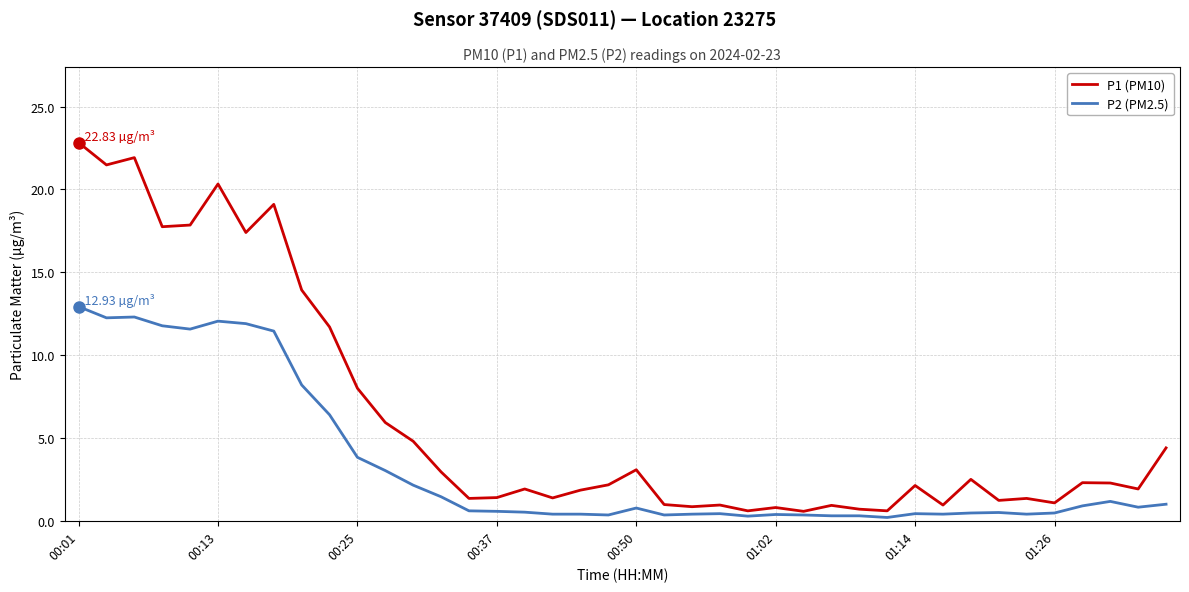

Which series has the largest total across all categories?

P1 (PM10)